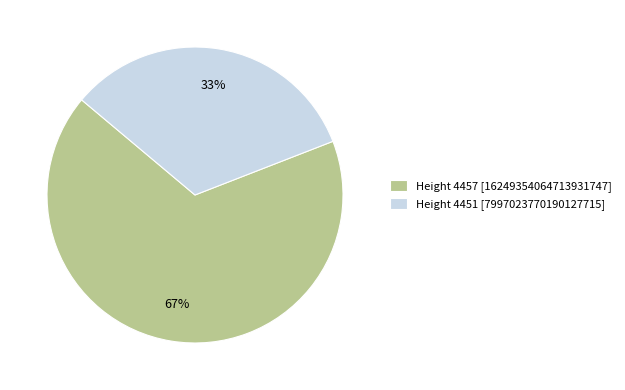

Does any single category account for the majority?

Yes